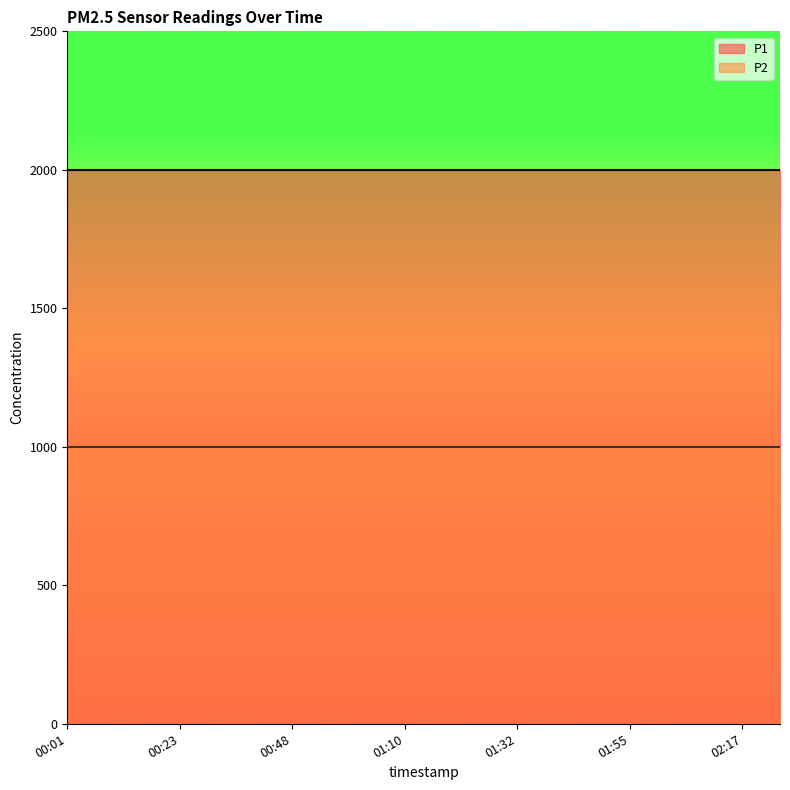

Does the chart display data point markers on the line(s)?

No